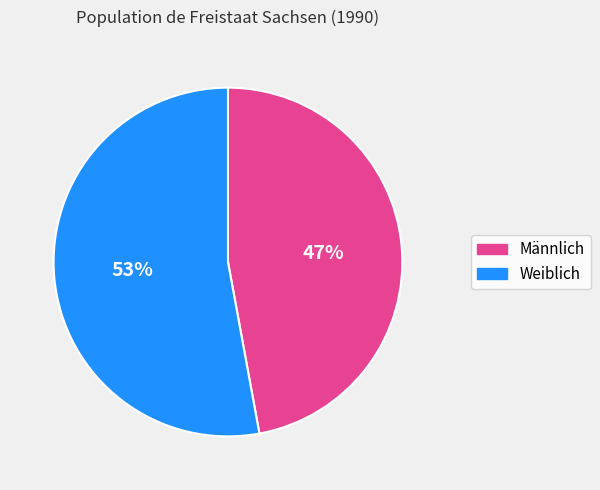

Which category has the smallest portion of the pie?

Männlich